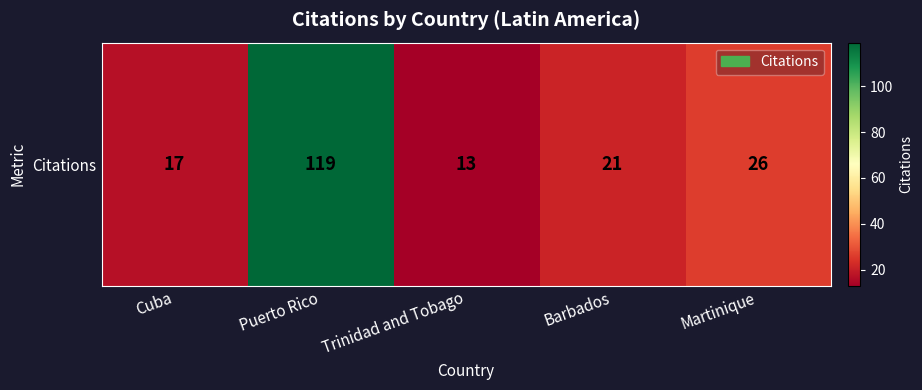

The value at Cuba is 17. True or false?

True